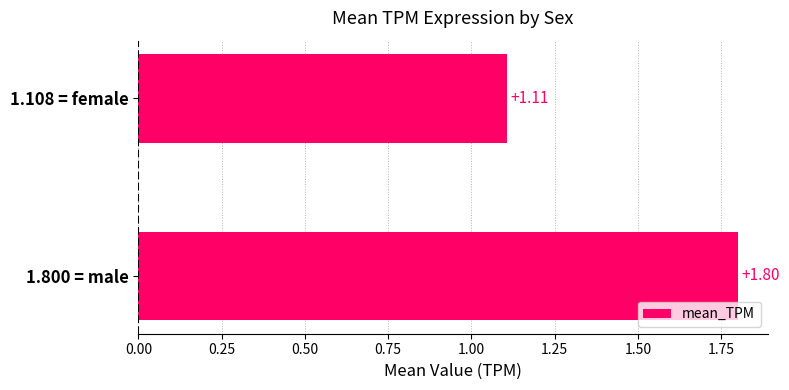

List the labels in order of value, largest first.

1.800 = male, 1.108 = female